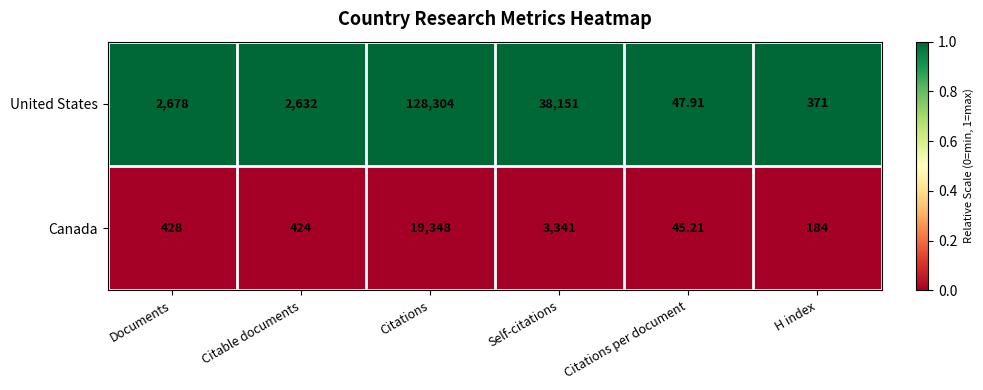

Which series has the largest total across all categories?

United States